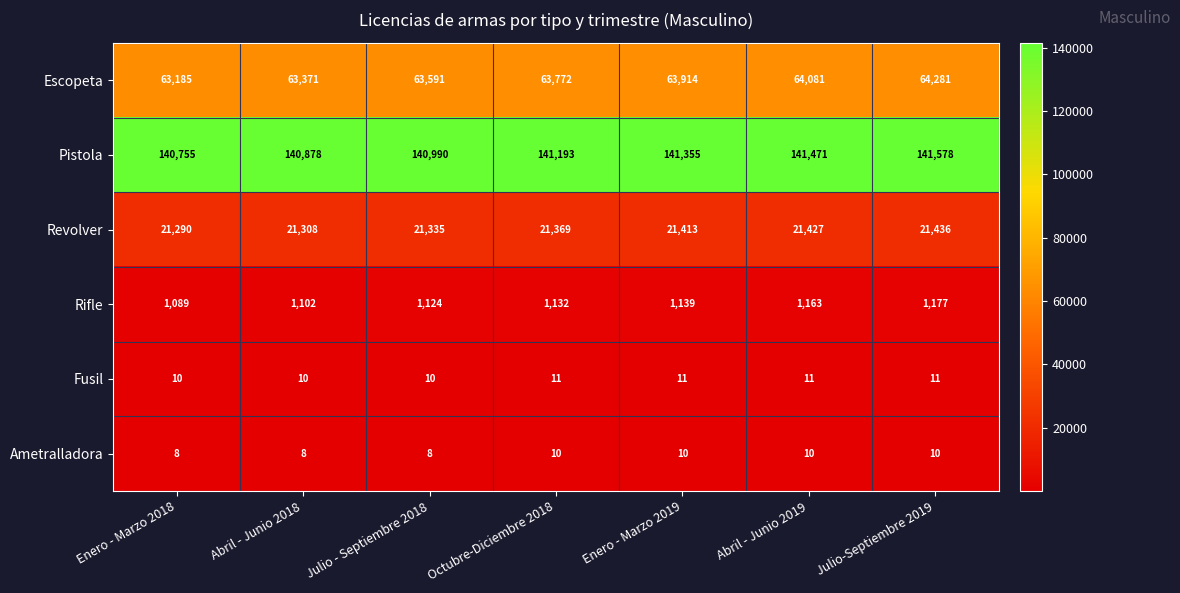

The value of Fusil at Abril - Junio 2018 is 16. True or false?

False